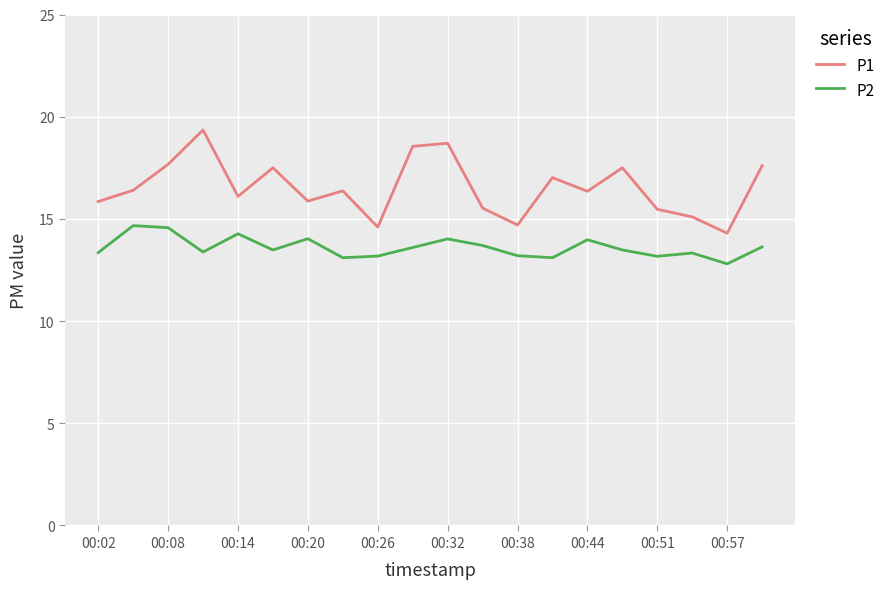

True or false: P1 and P2 cross at least once.

False